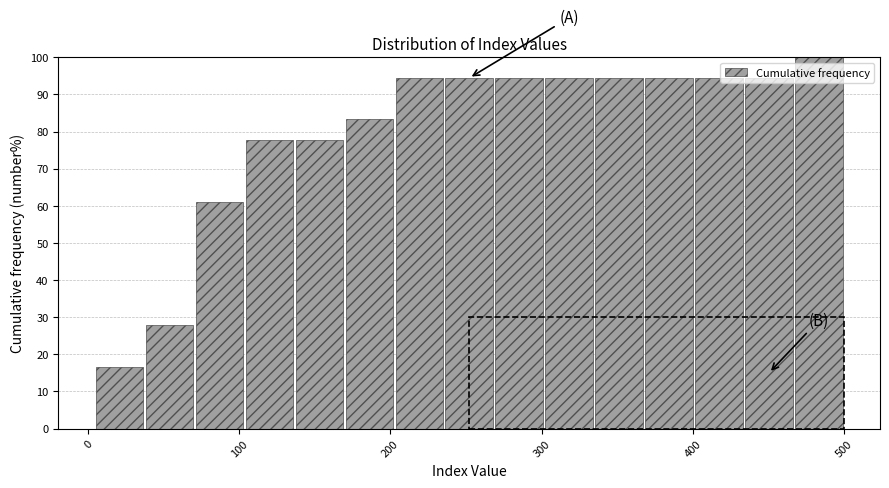

Read against the x-axis, roughly where is the centre of the tallest bar?

480